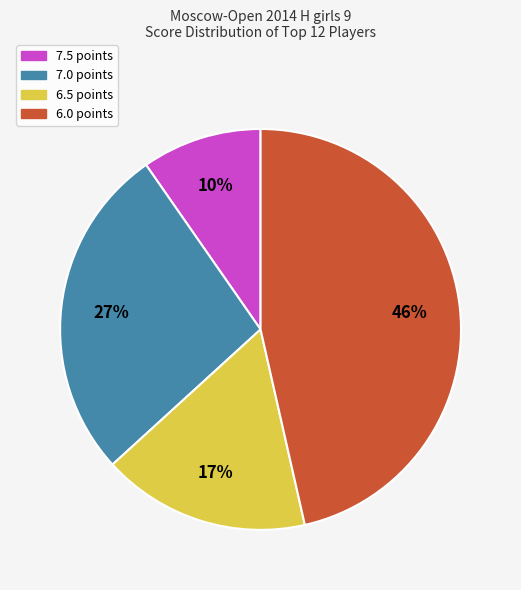

To the nearest percent, what is the average slice percentage?

25%